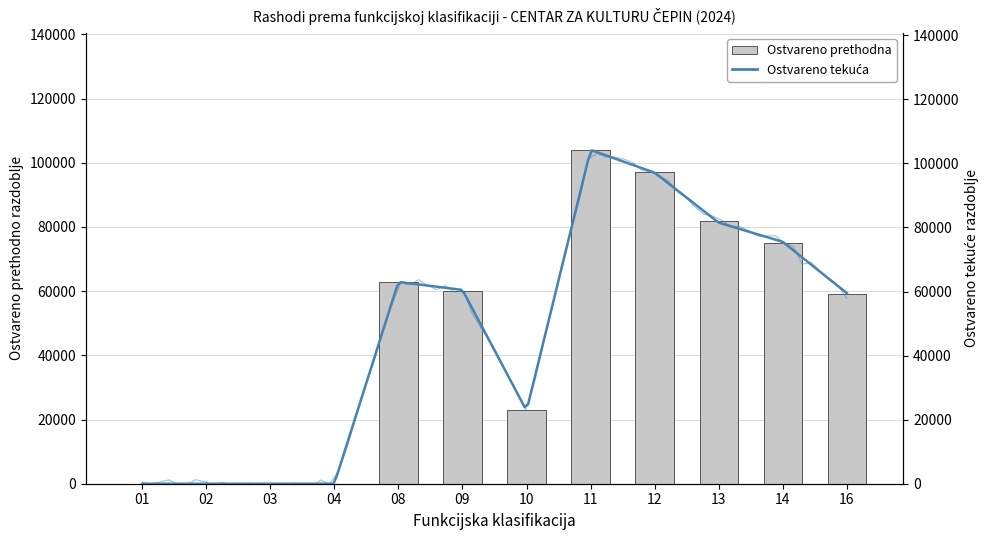

List the labels in order of value, smallest first.

01, 02, 03, 04, 10, 16, 09, 08, 14, 13, 12, 11